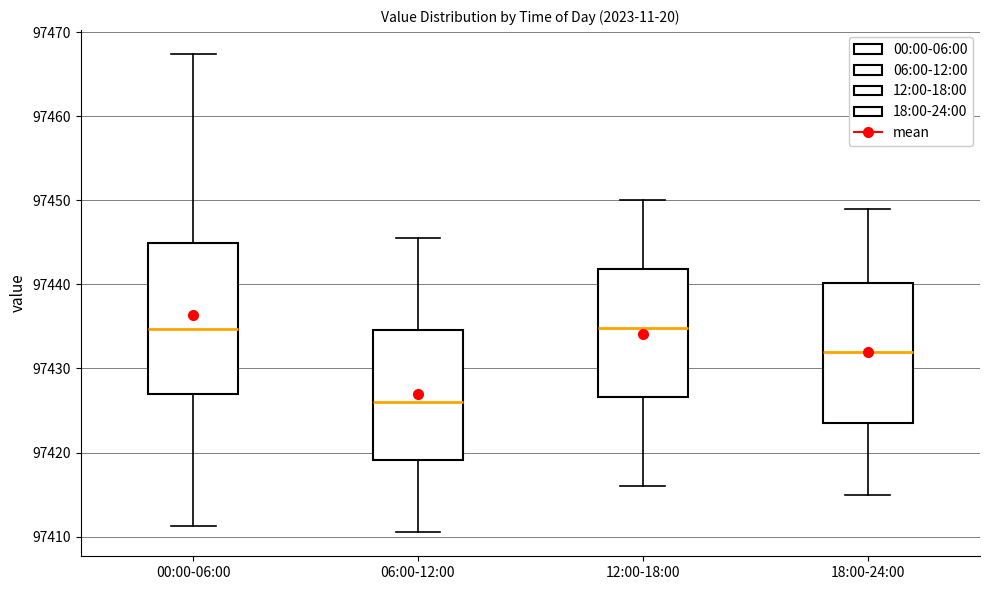

Where is the lower edge of the box for 06:00-12:00 on the y-axis? The values are not printed on the chart, so give them approximately, as read against the axis.

97419